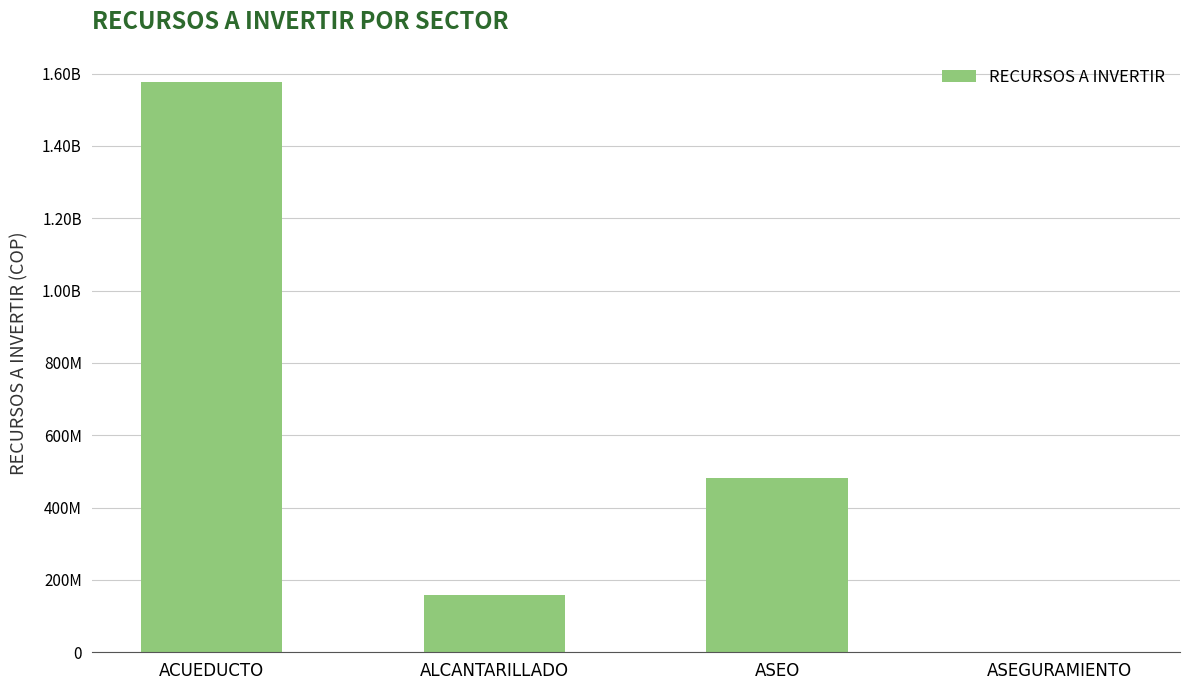

The chart shows a value of 483213692 at ASEO. True or false?

True